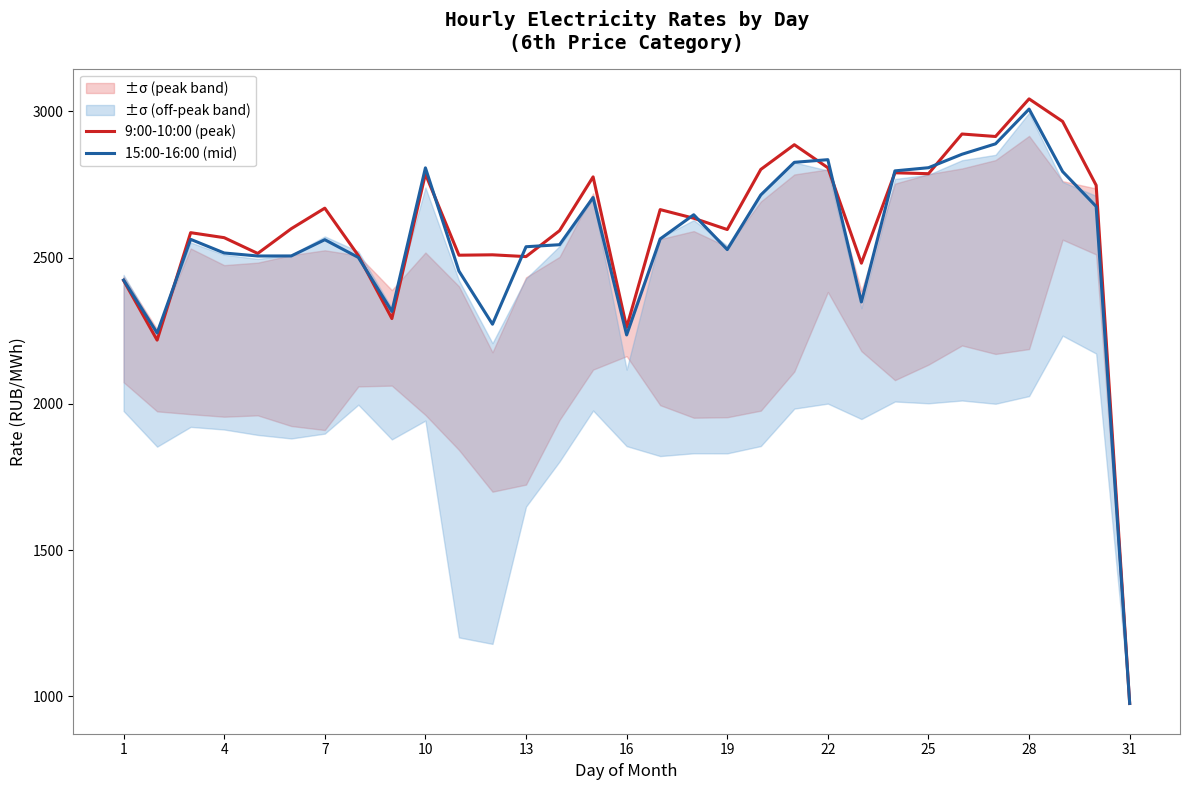

Where does the 15:00-16:00 (mid) series first go above 2560?

7